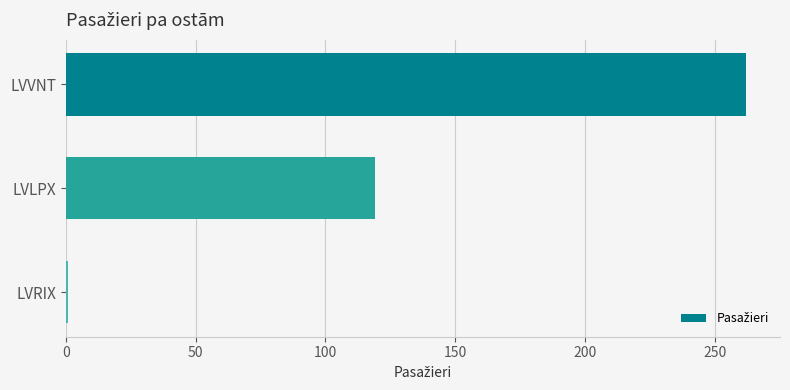

What is the label of the 2nd bar from the top?

LVLPX